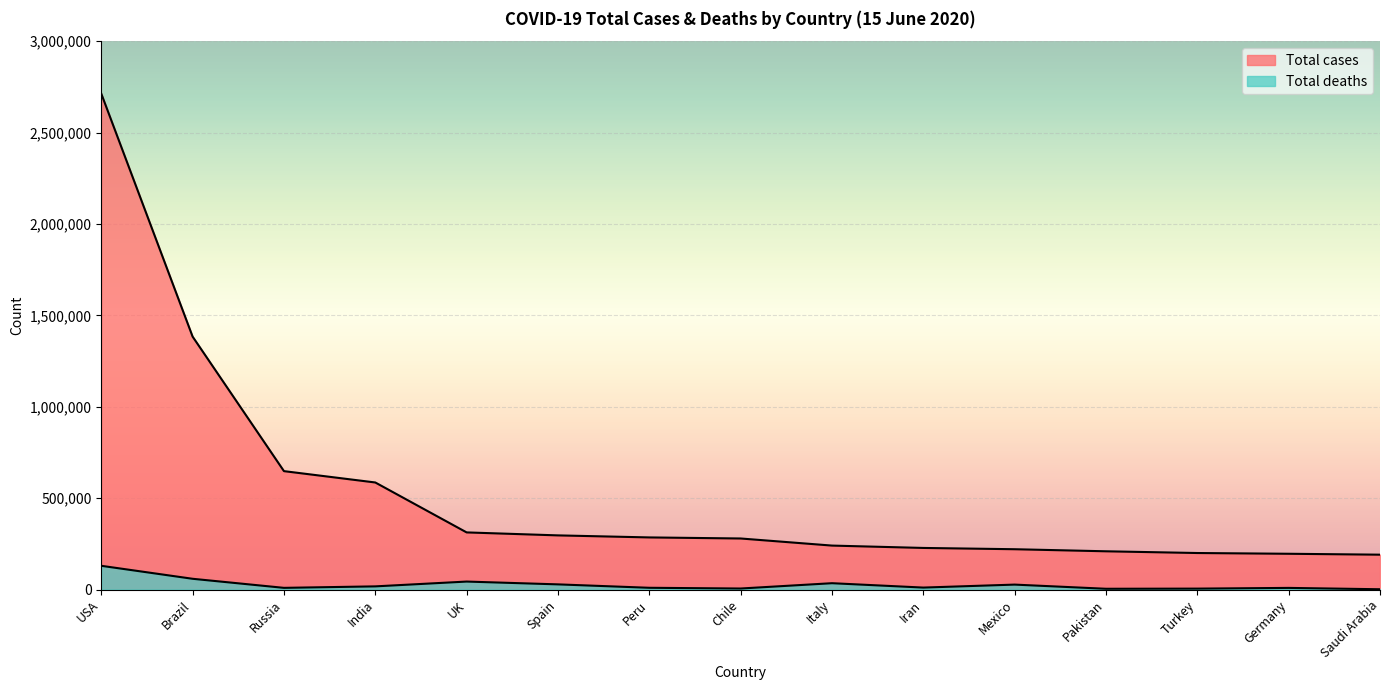

What is the sum of the Total cases values at Russia and Chile?

927242